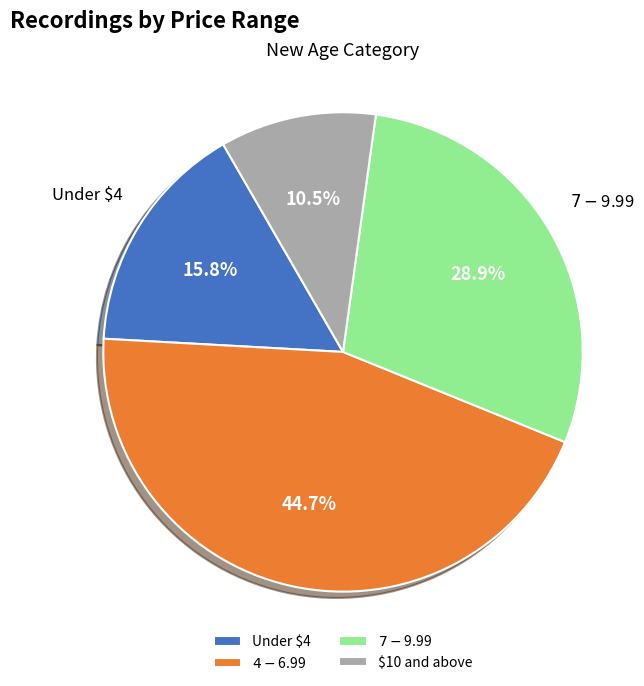

What portion of the pie excludes Under $4?

84.2%